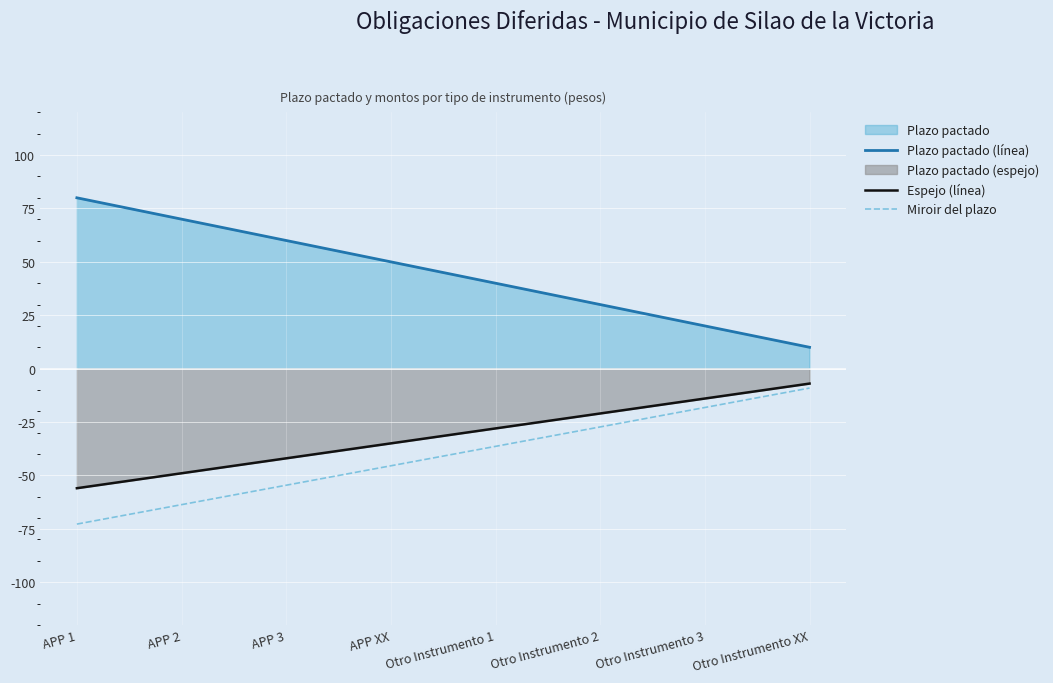

What value does the Espejo (línea) series have at APP XX?

-35.0